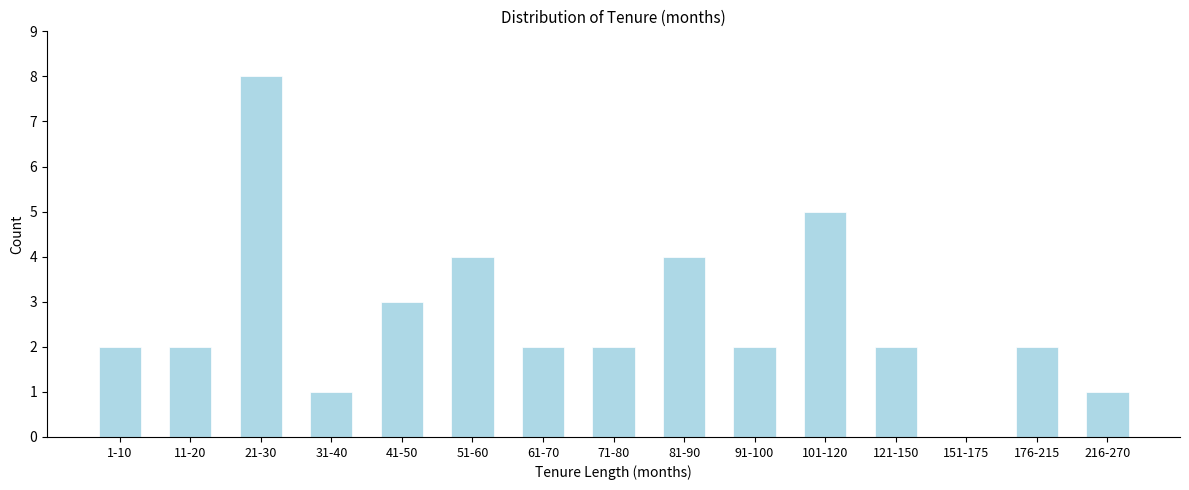

Reading left to right, list all the values displayed in this chart.

1-10=2	11-20=2	21-30=8	31-40=1	41-50=3	51-60=4	61-70=2	71-80=2	81-90=4	91-100=2	101-120=5	121-150=2	151-175=0	176-215=2	216-270=1